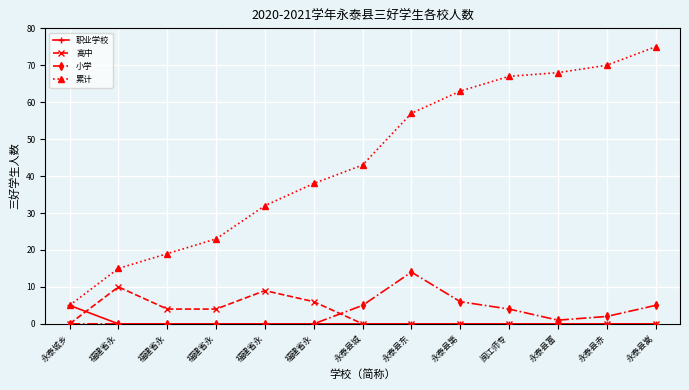

Which label corresponds to the smallest value in the chart?

福建省永